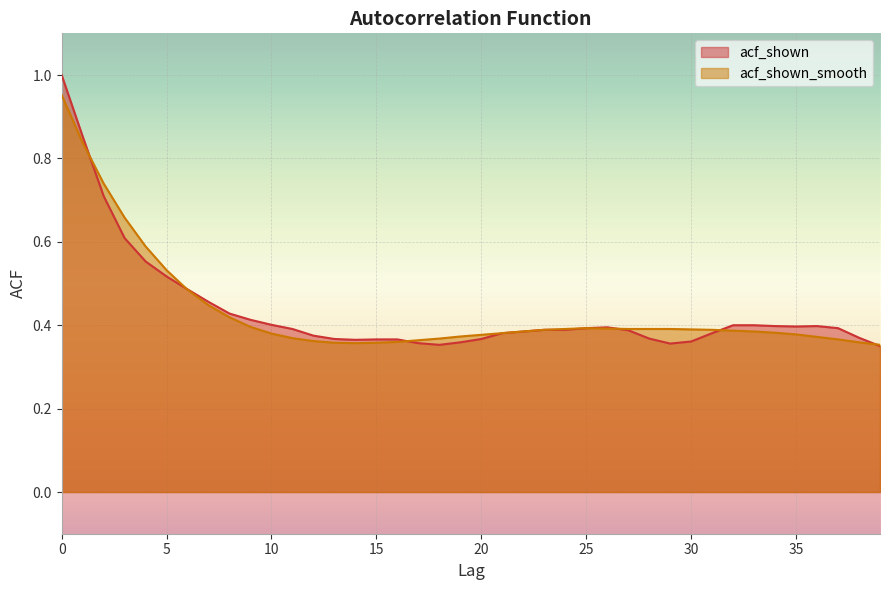

How many intersections are there between acf_shown_smooth and acf_shown?

6